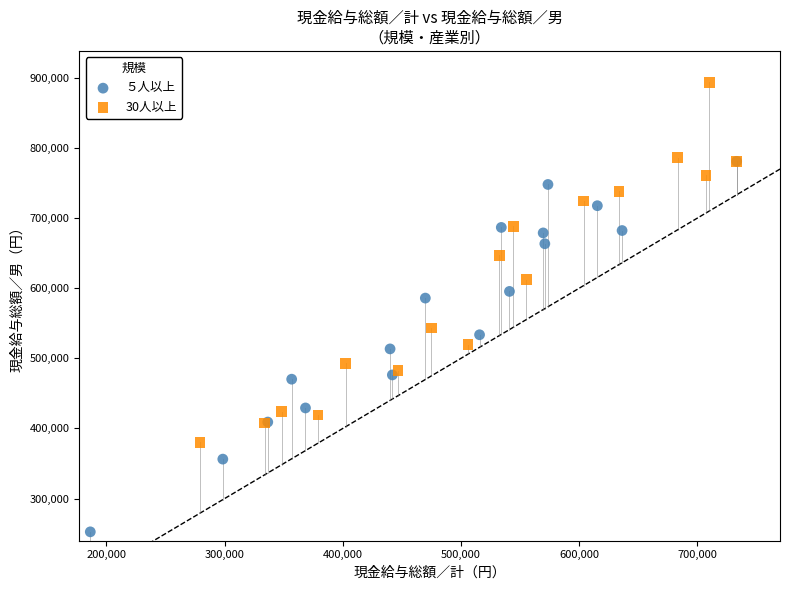

Which series reaches the maximum Y coordinate?

30人以上